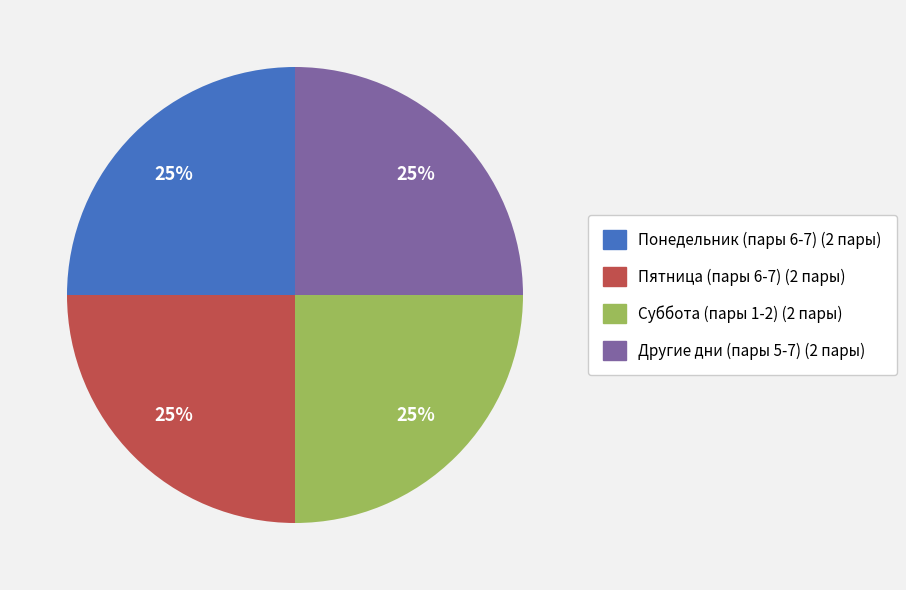

To the nearest percent, what is the average slice percentage?

25%